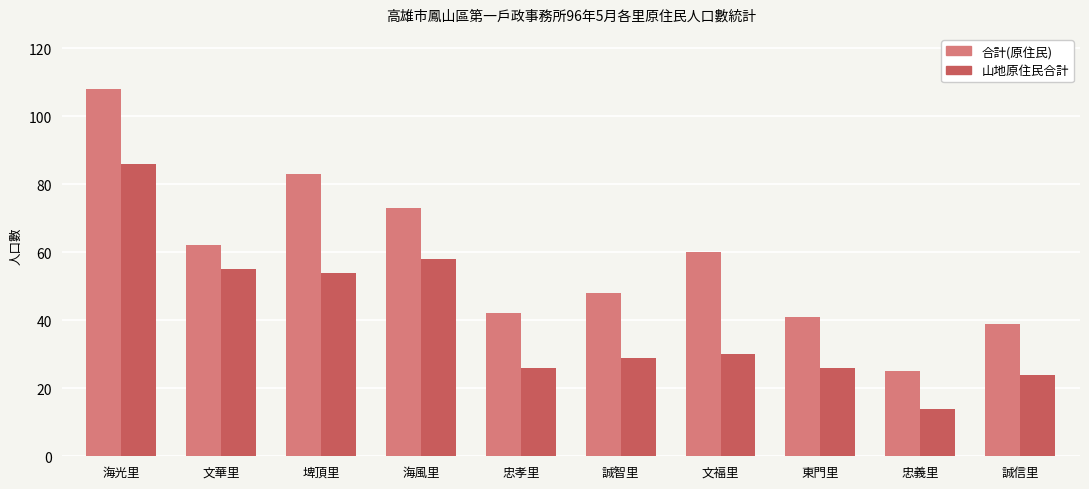

Which series has the largest range (max minus min)?

合計(原住民)